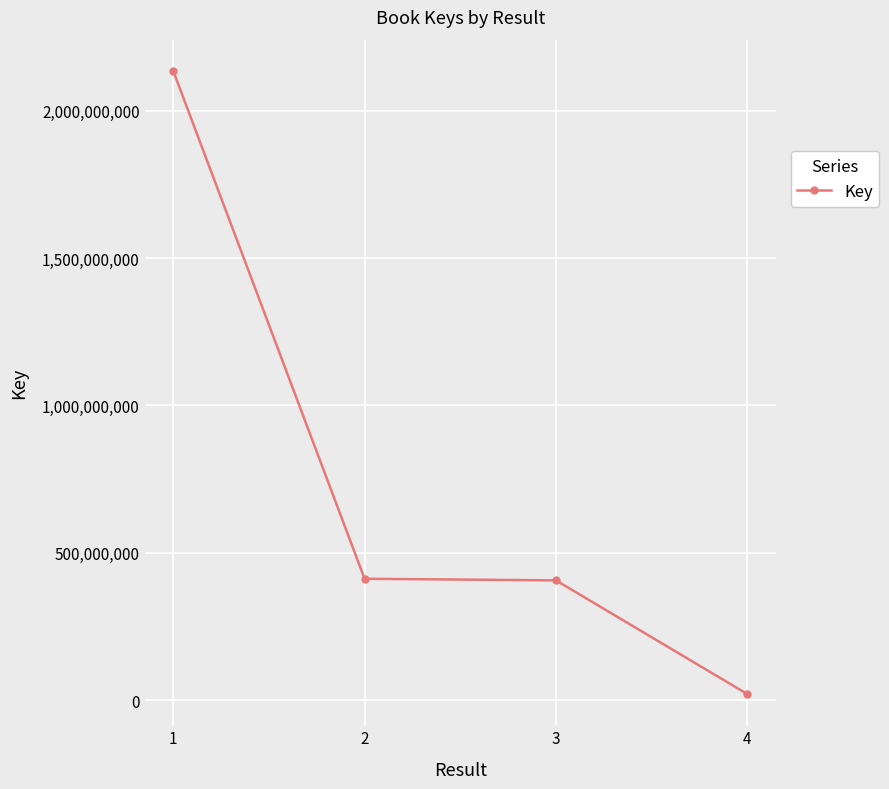

What is the sum of the values at 3 and 2?

817716135